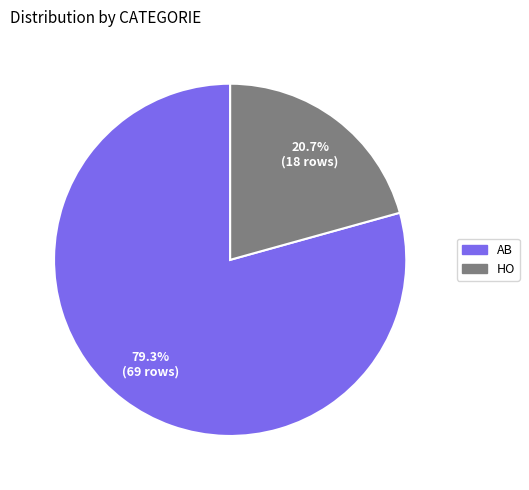

What is the largest slice in the pie chart?

AB